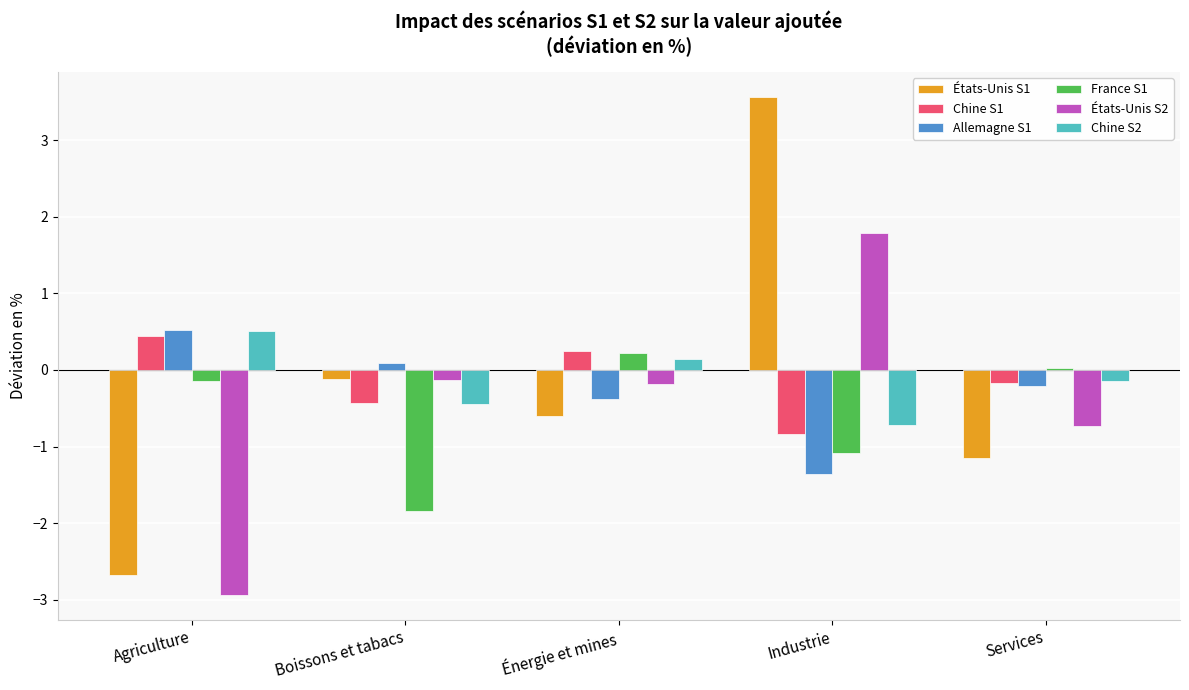

At which category is the sum across all series the highest?

Industrie